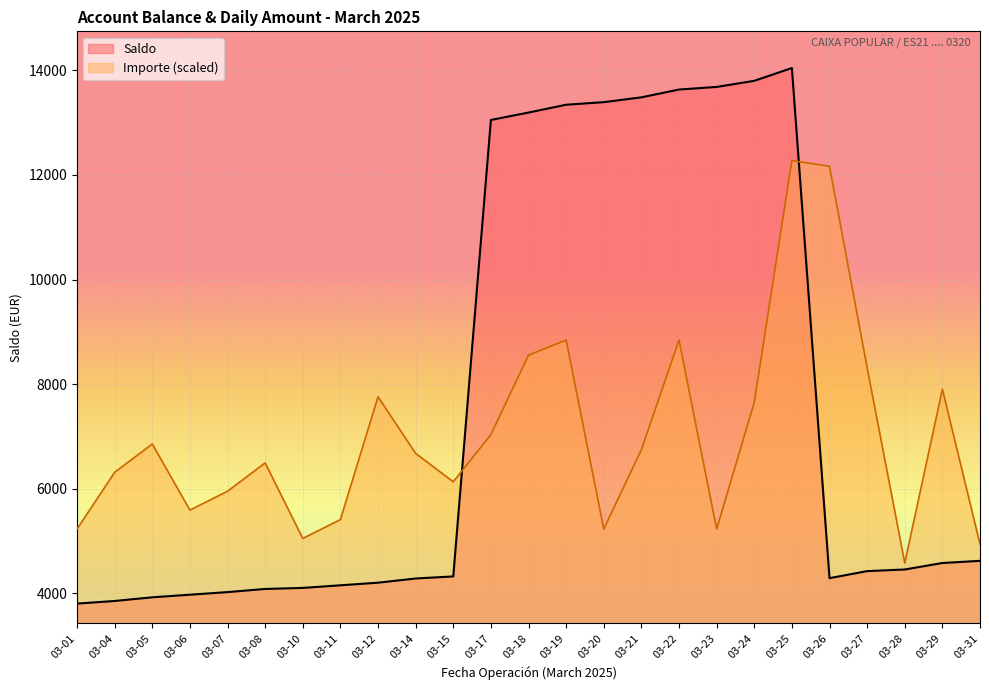

The Saldo series shows 6632.7 at 03-10. True or false?

False